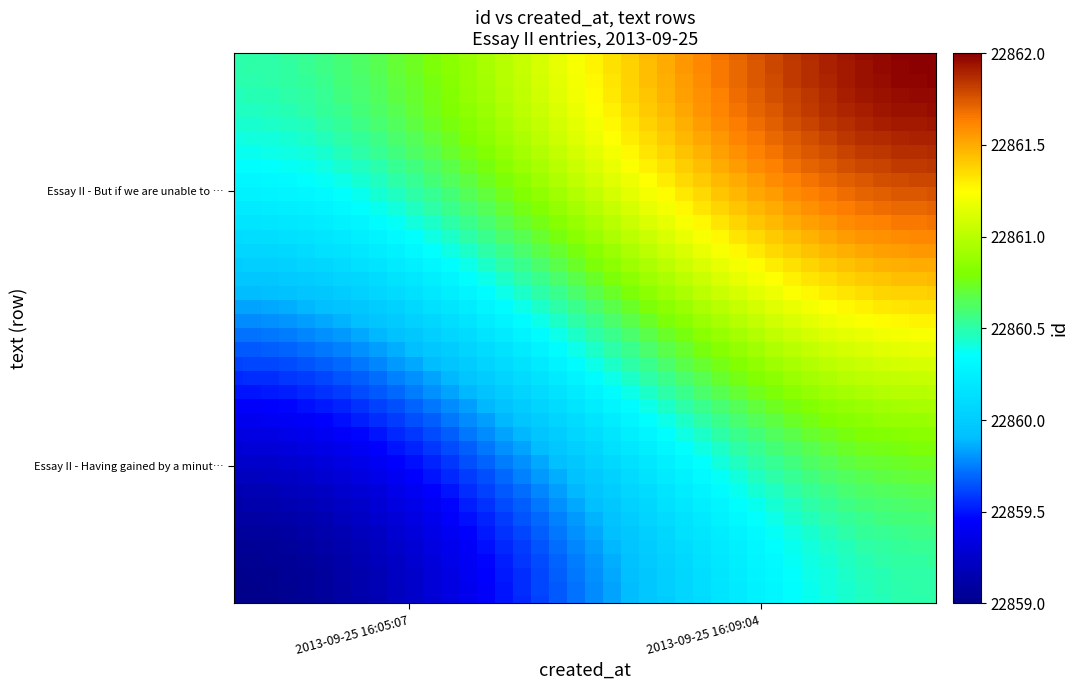

What is the difference between the highest and lowest values at 11?

1.5